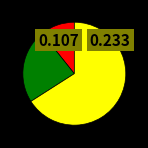

Does any single category account for the majority?

Yes